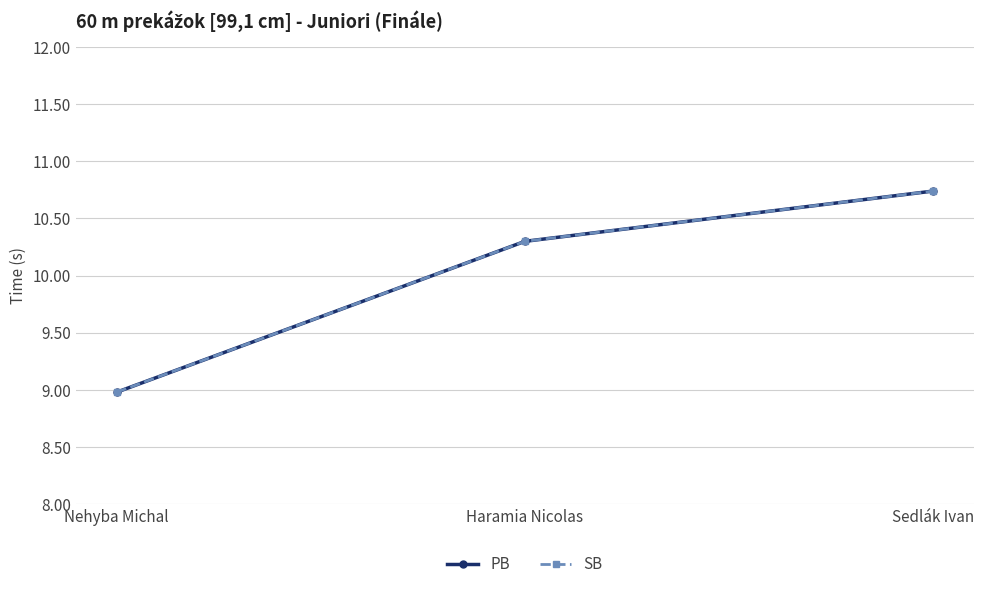

Is this an area chart (filled region under the line)?

No